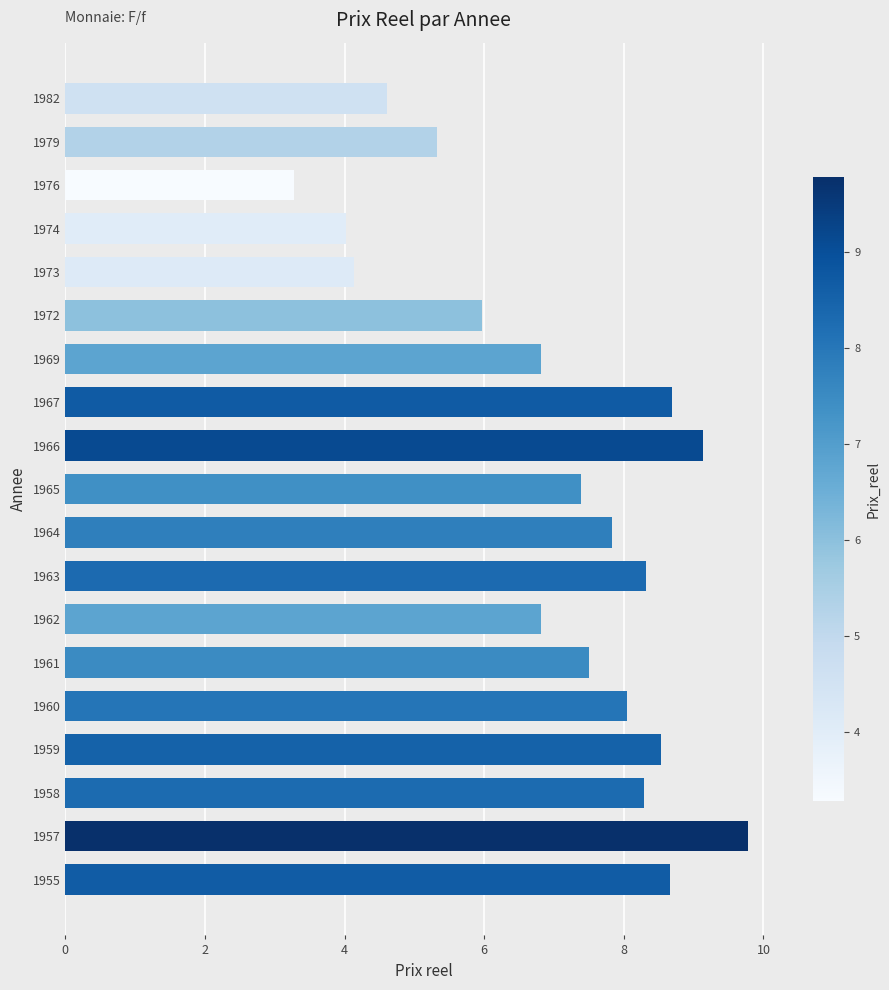

What is the smallest value displayed?

3.3